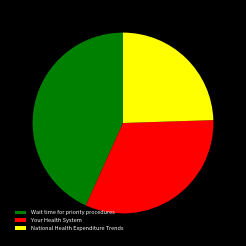

Is it true that Wait time for priority procedures is 30% of the pie?

False